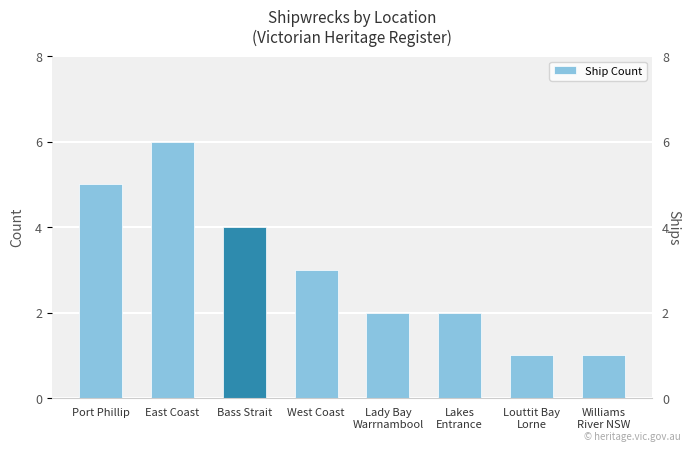

Where does the data first go above 3?

Port Phillip